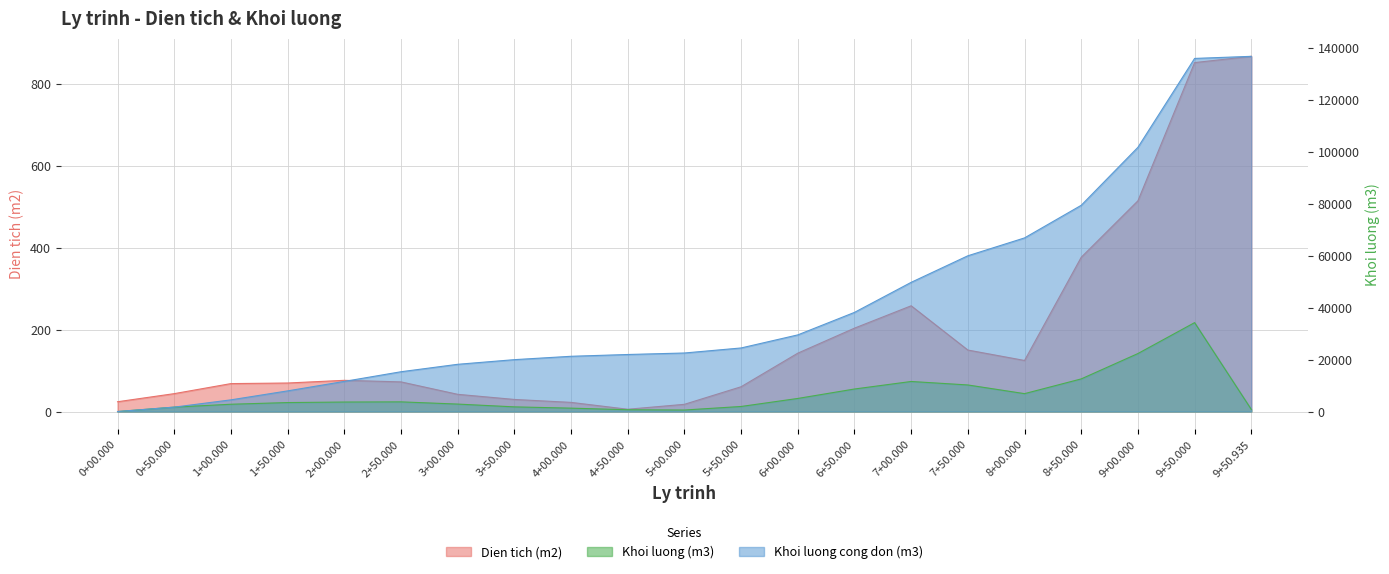

How many values in the Dien tich (m2) series exceed 72?

11